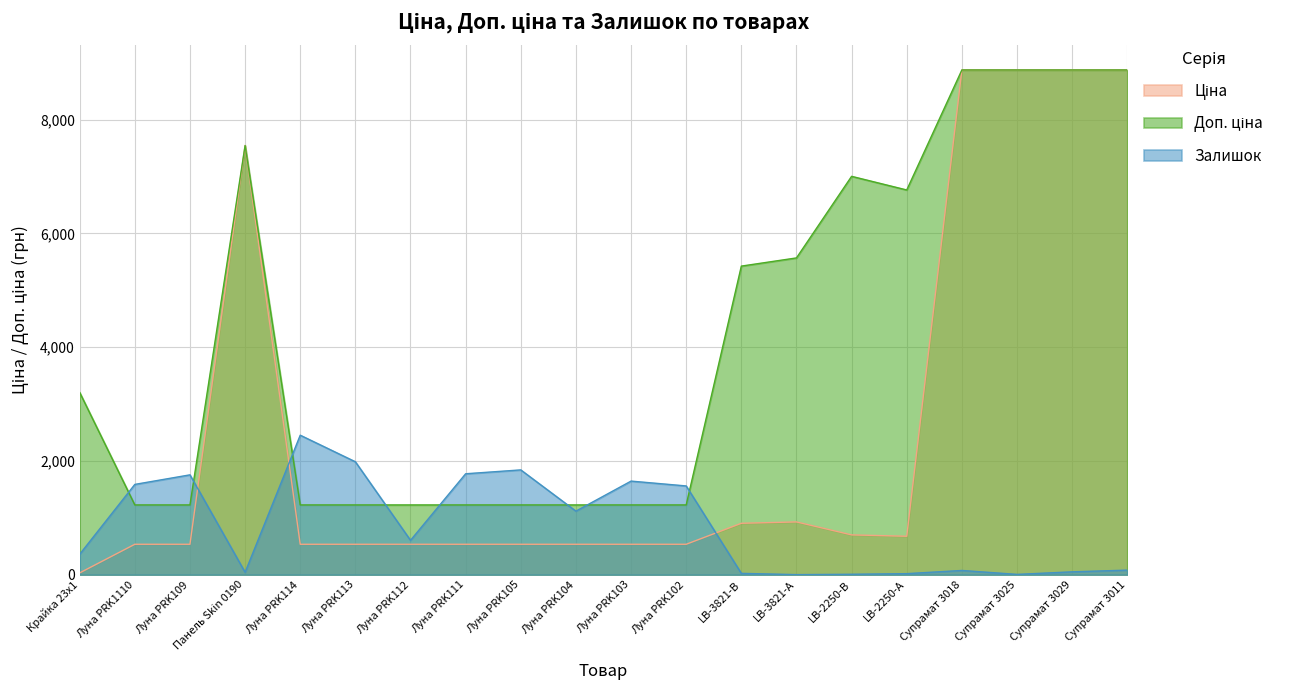

What are all the series names shown in the legend?

Ціна, Доп. ціна, Залишок